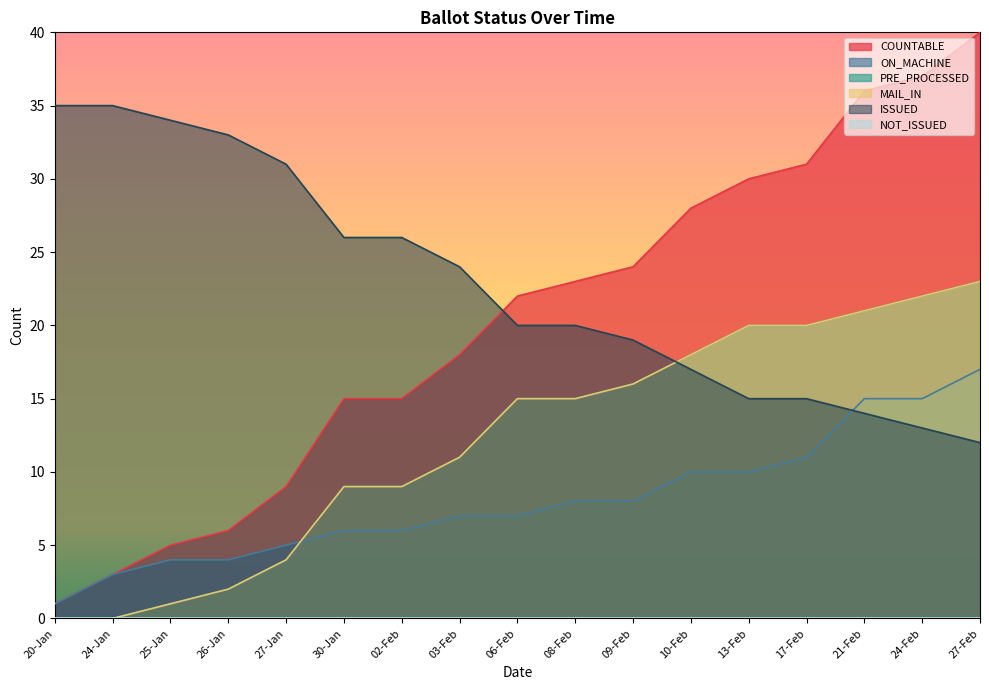

True or false: MAIL_IN has a value of 11 at 24-Jan.

False